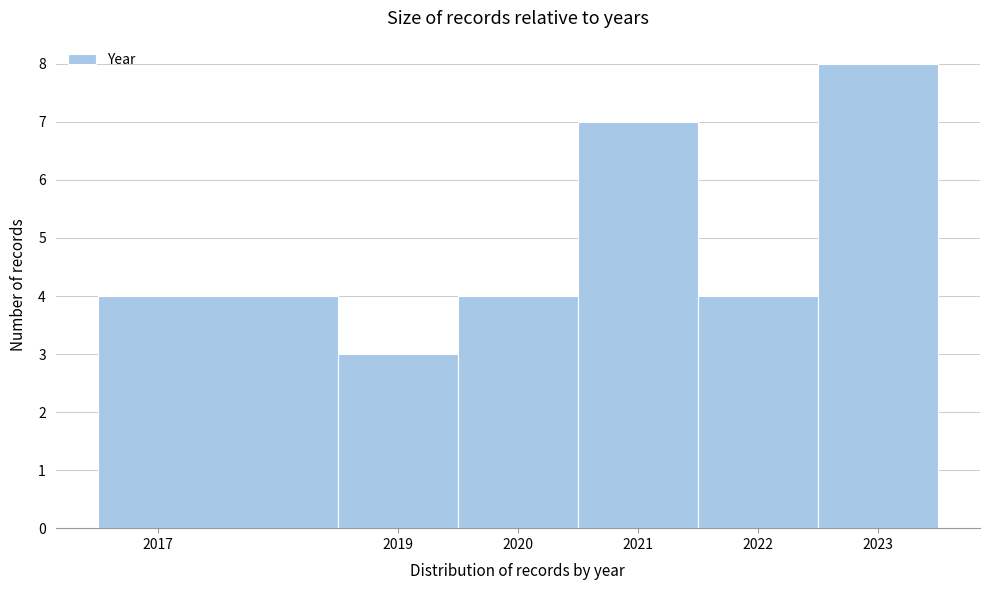

Reading left to right, list every bar in this chart as the range it spans on the x-axis followed by its height. The values are not printed on the chart, so give them approximately, as read against the axis.

2016.5 to 2018.5: 4
2018.5 to 2019.5: 3
2019.5 to 2020.5: 4
2020.5 to 2021.5: 7
2021.5 to 2022.5: 4
2022.5 to 2023.5: 8